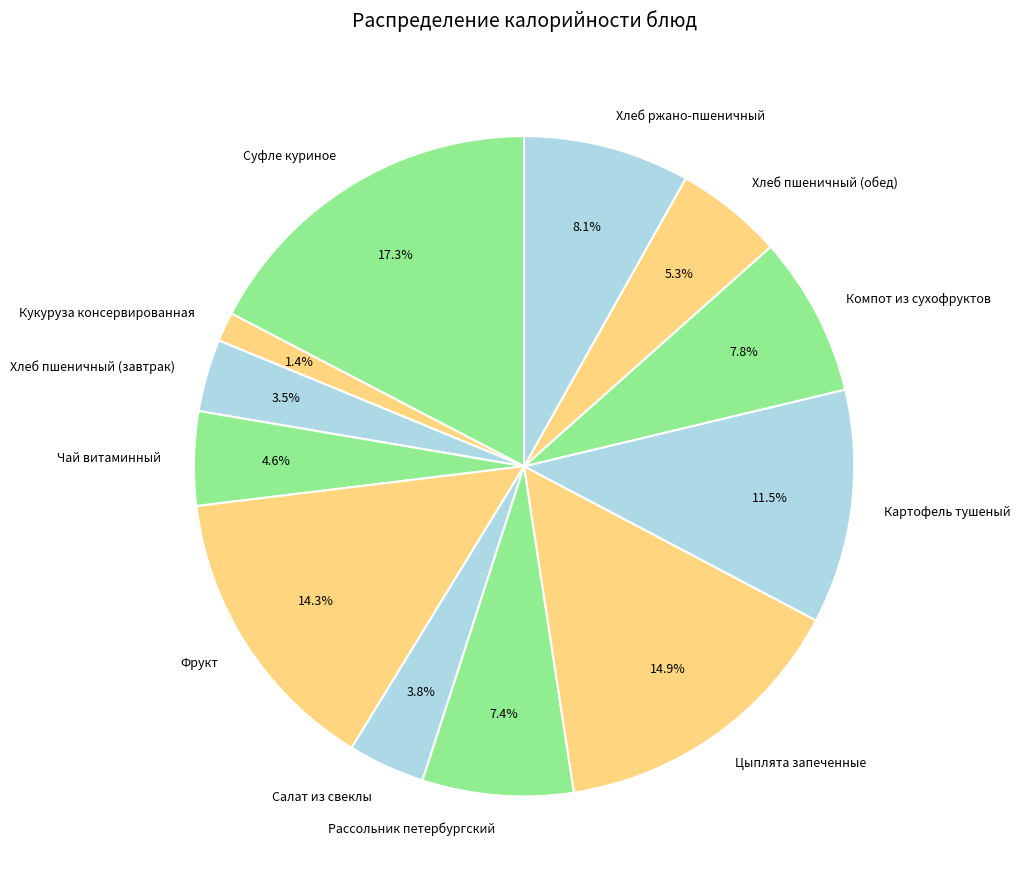

Is the sum of Суфле куриное and Кукуруза консервированная greater than half?

No